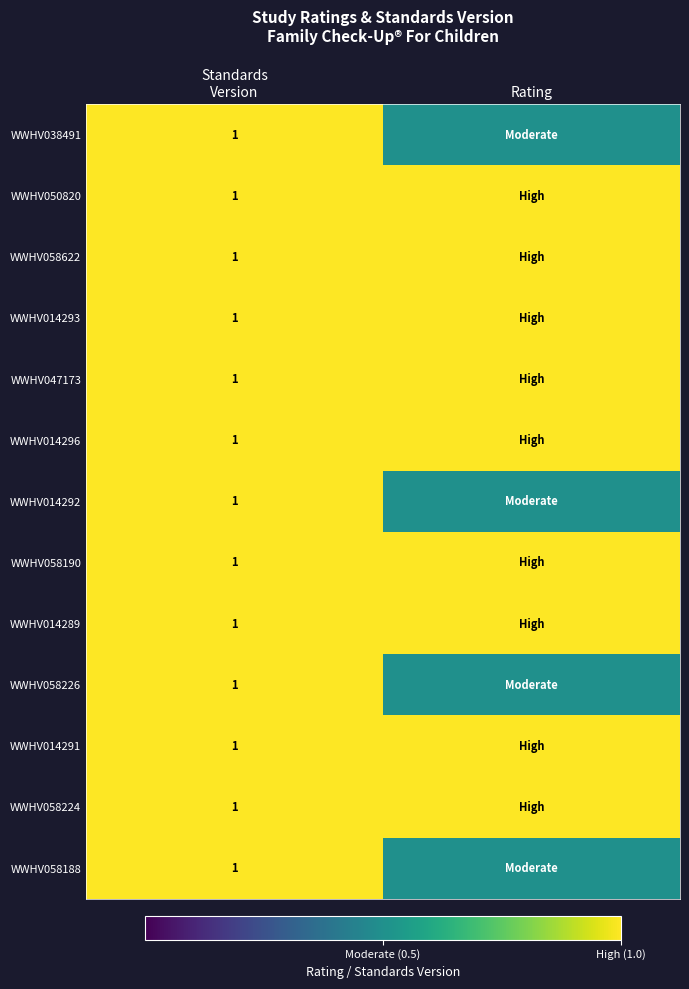

Is it true that WWHV058188 equals 1.0 at Standards Version?

True